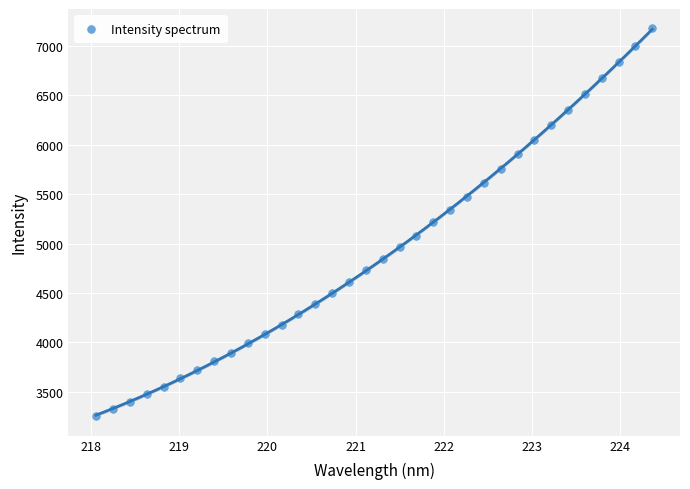

What is the range of Y values (max minus min)?

3925.1